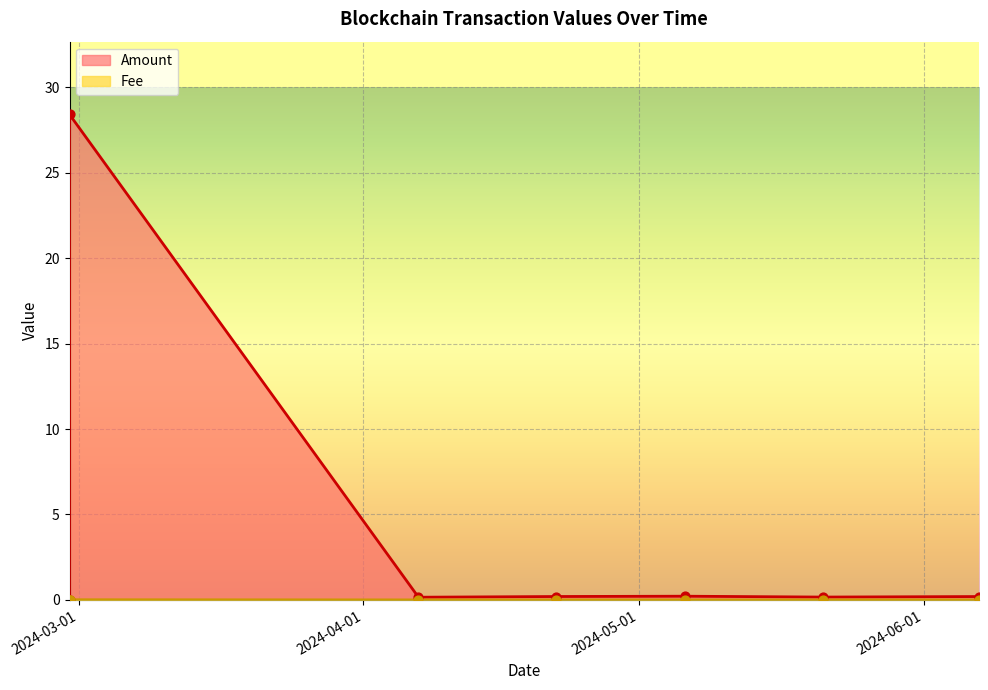

What are all the series names shown in the legend?

Amount, Fee